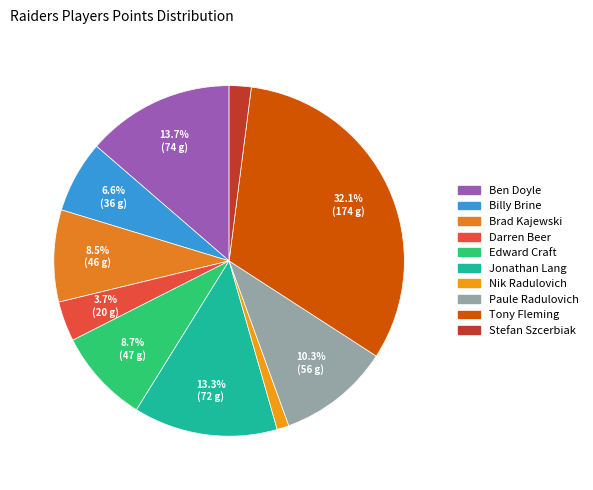

Count the number of slices in the pie.

10